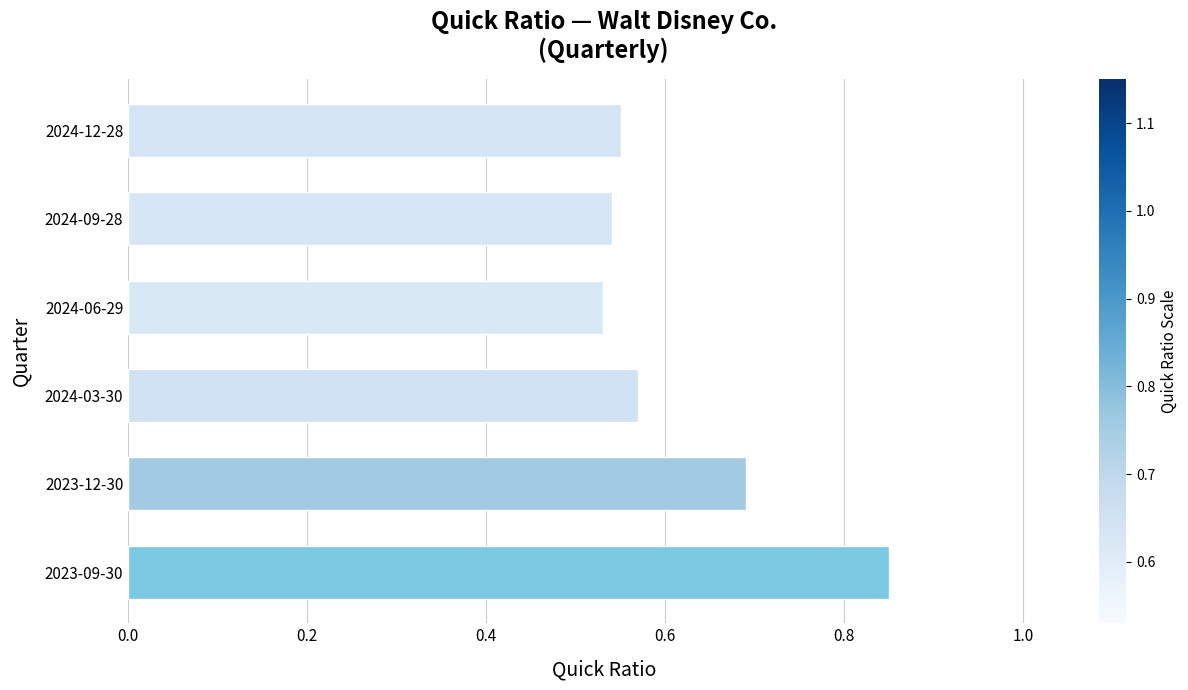

Count the number of data series in this chart.

1